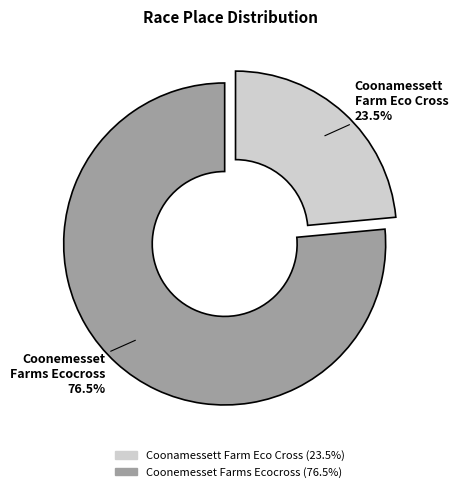

Does Coonamessett Farm Eco Cross account for over 50% of the chart?

No